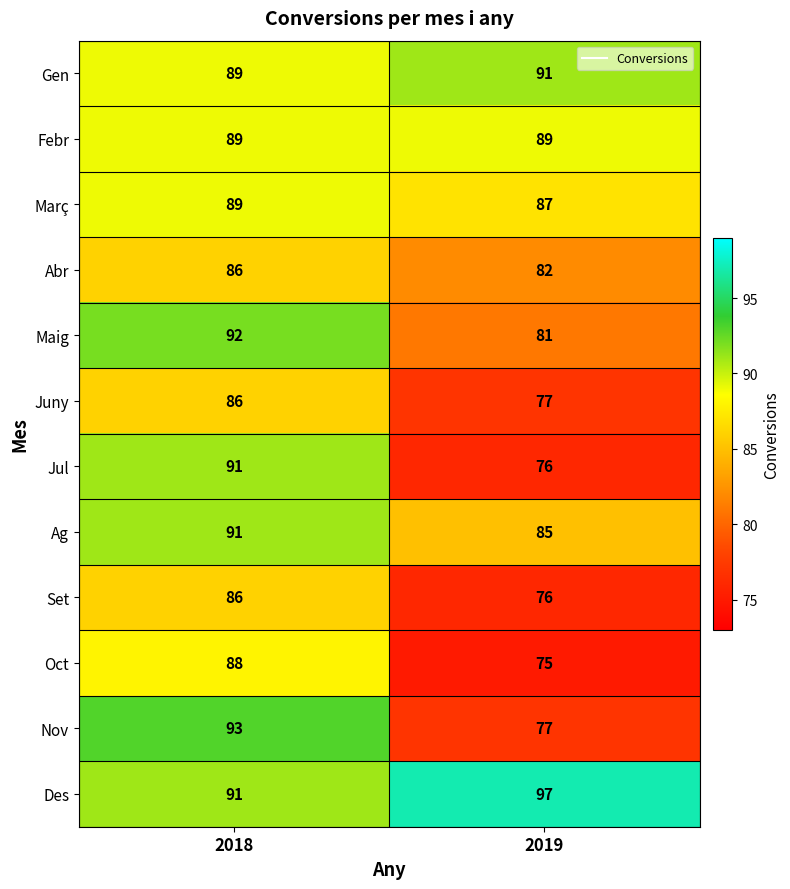

What is the greatest value displayed?

97